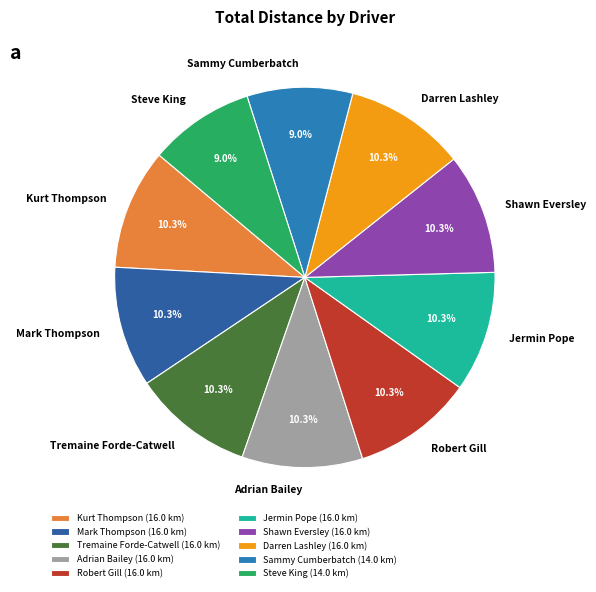

Do Steve King and Jermin Pope together represent more than half of the pie?

No